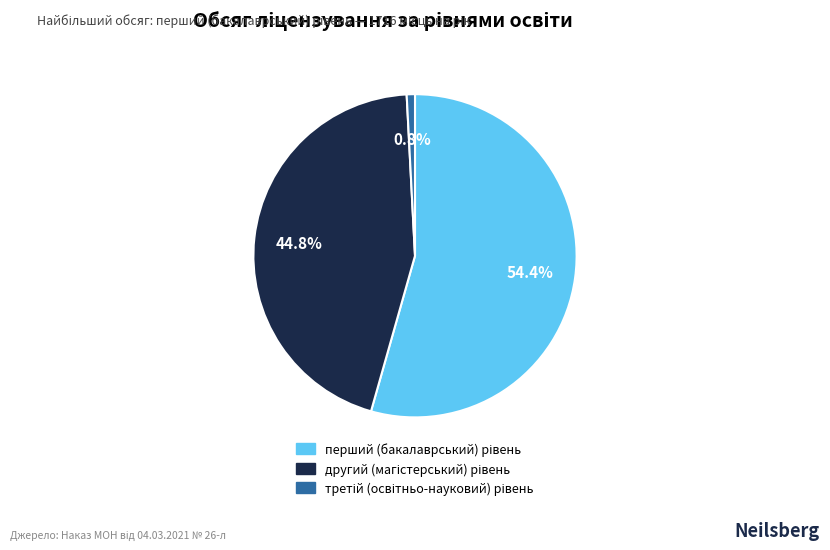

Is there a majority slice in this chart?

Yes